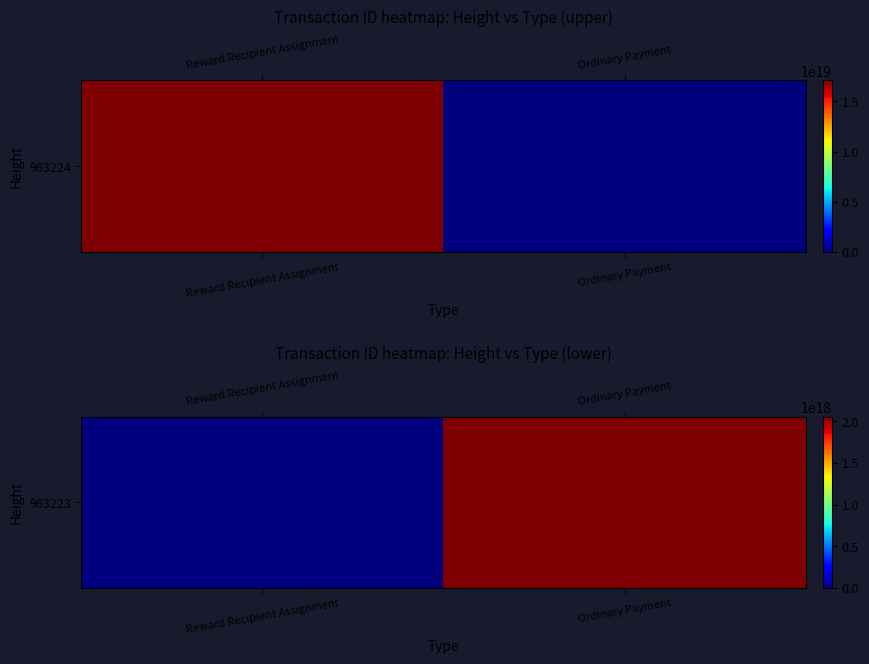

Rank the categories by value from highest to lowest.

Ordinary Payment, Reward Recipient Assignment